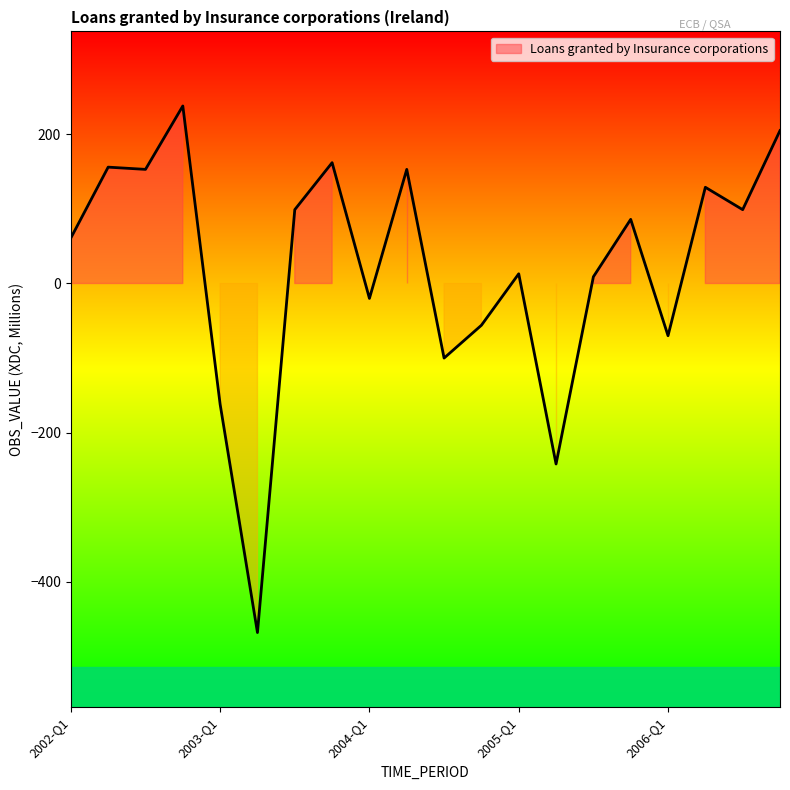

At which category does the data reach its first local peak?

2002-Q2